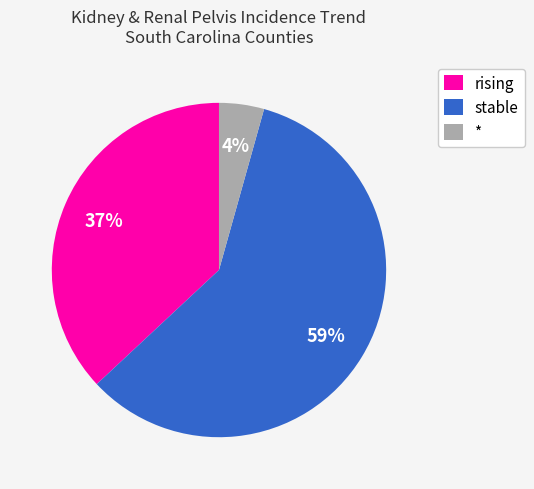

Which has a higher value, rising or stable?

stable